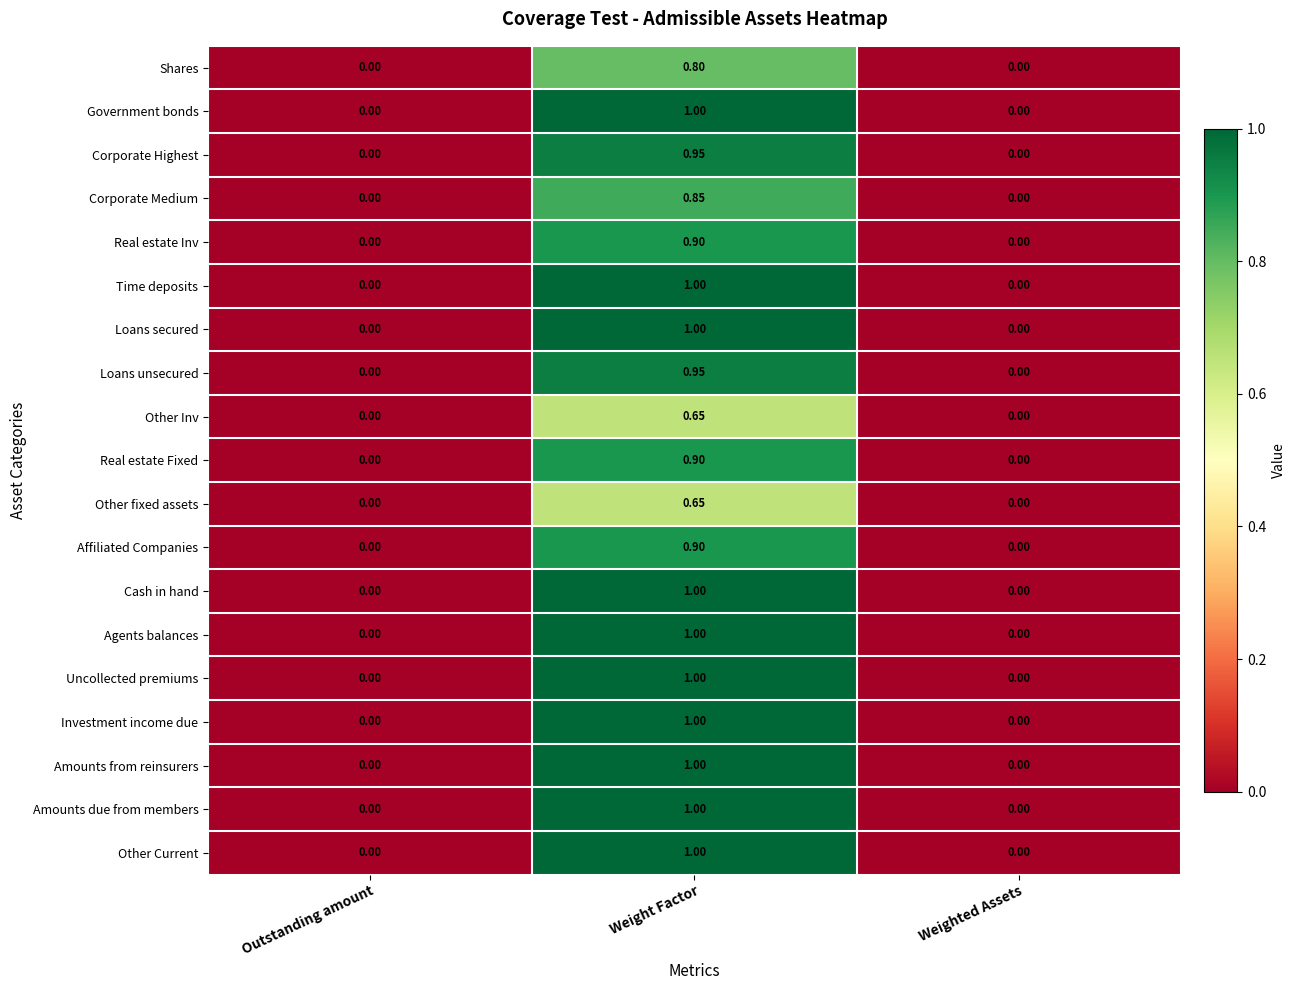

Which category has the highest value across all series?

Weight Factor